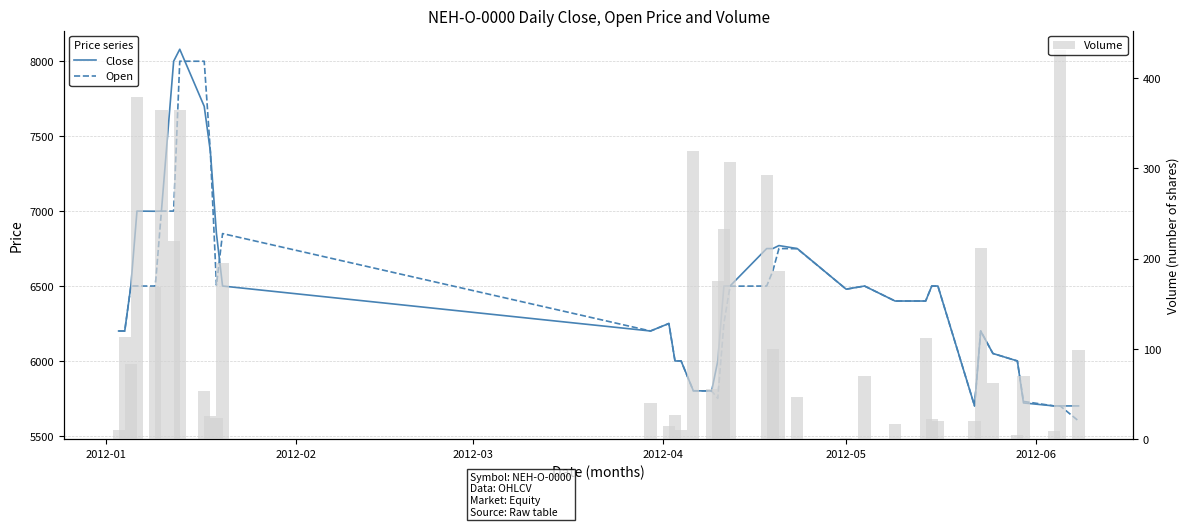

Does the chart contain any negative values?

No